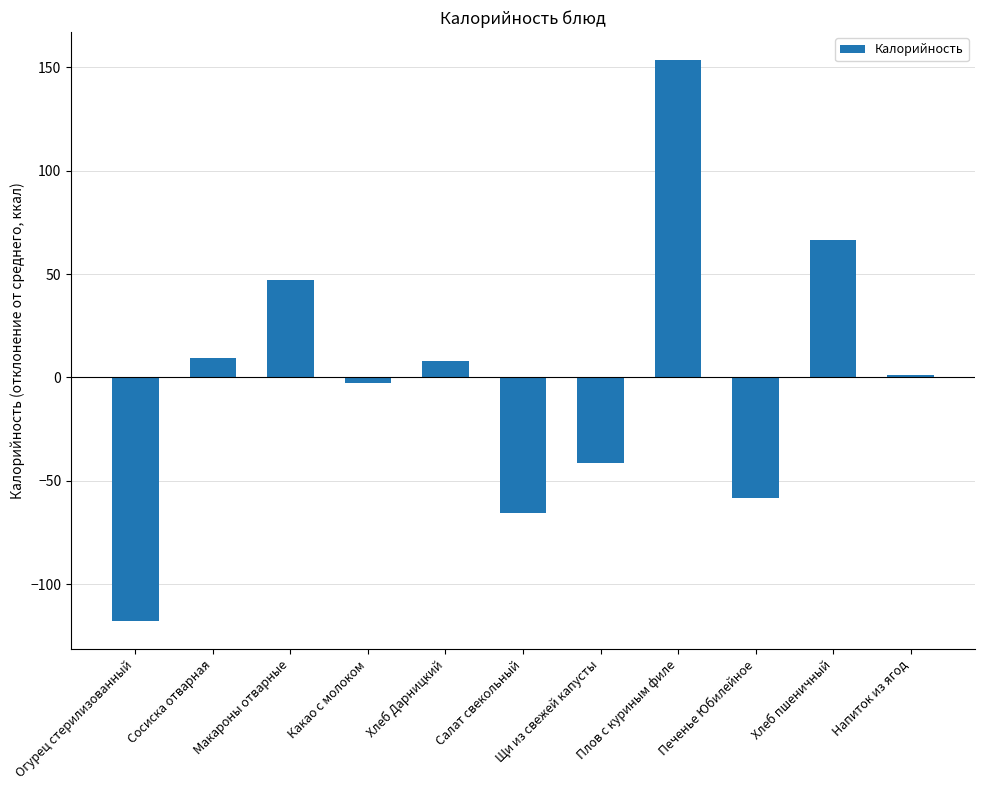

What is the label of the 2nd bar from the right?

Хлеб пшеничный